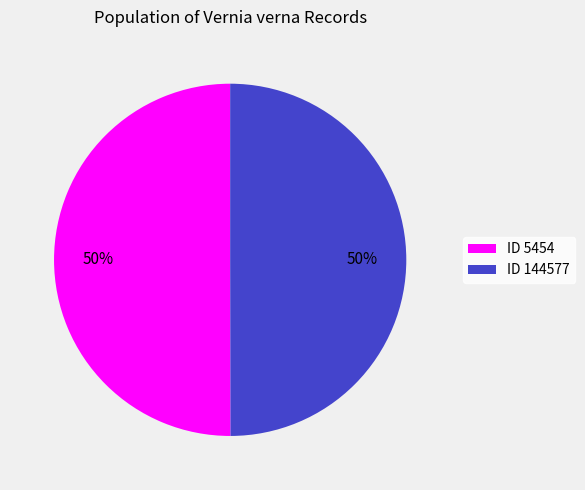

To the nearest percent, what percentage of the pie is ID 5454?

50%